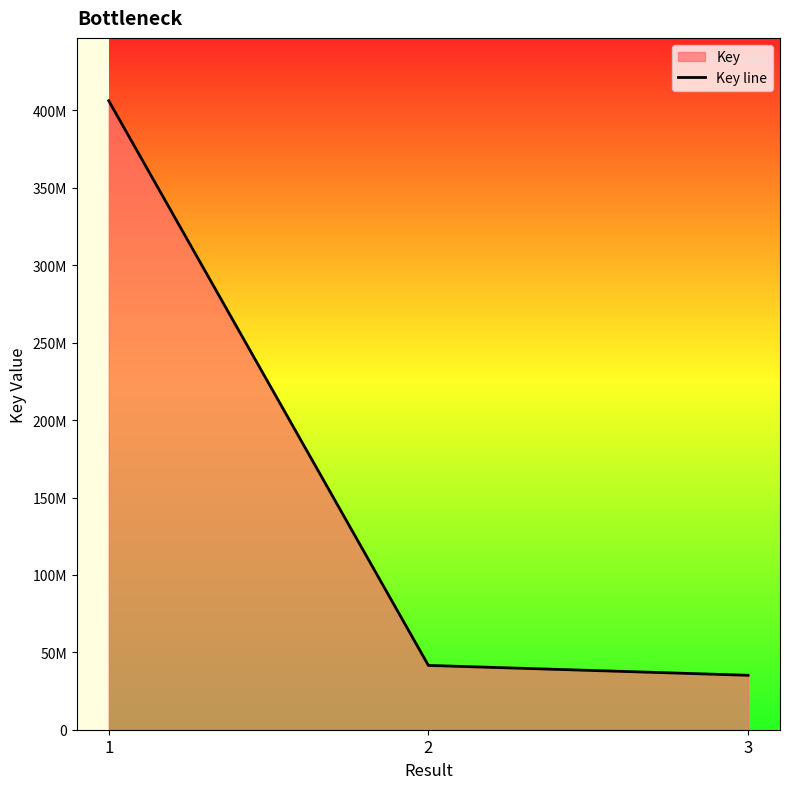

Where does the data first go above 41545410?

1